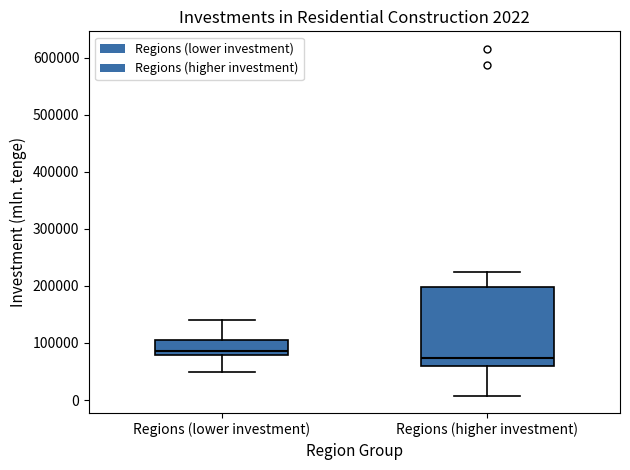

Which box's median line is the highest?

Regions (lower investment)